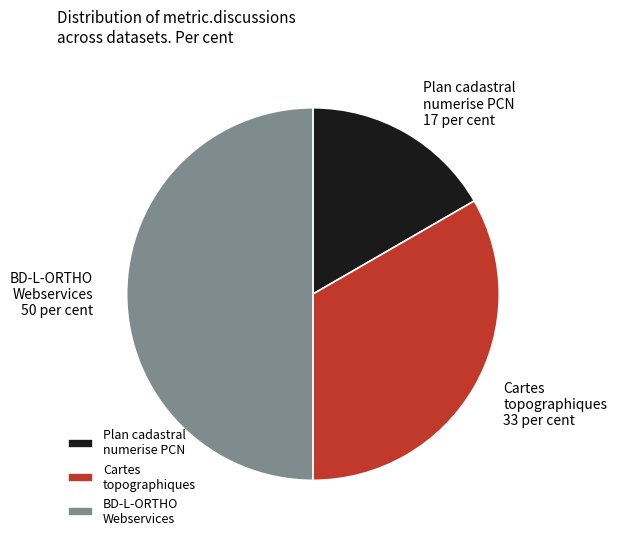

The BD-L-ORTHO Webservices slice represents 45% of the pie. True or false?

False